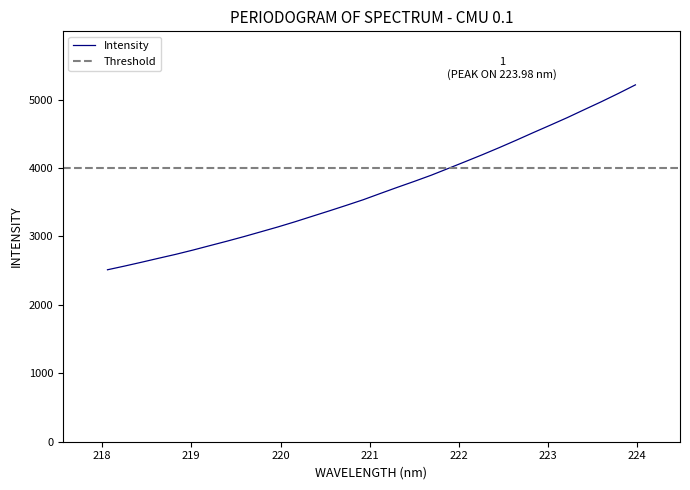

What is the change in value from 218.6332 to 222.263?

+1513.0